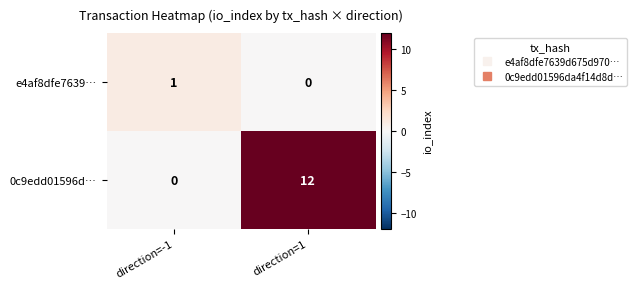

List the series in order of their peak value, highest first.

0c9edd01596d…, e4af8dfe7639…